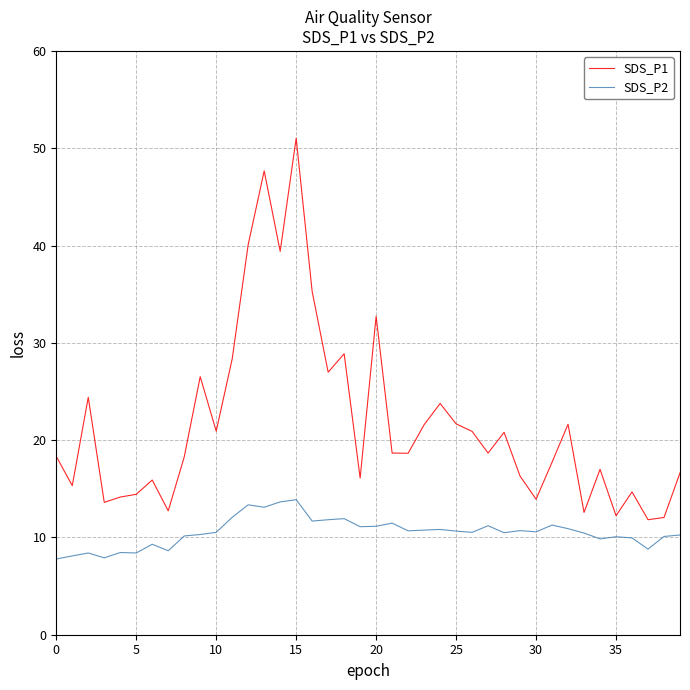

What is the highest value of the SDS_P2 series?

13.9